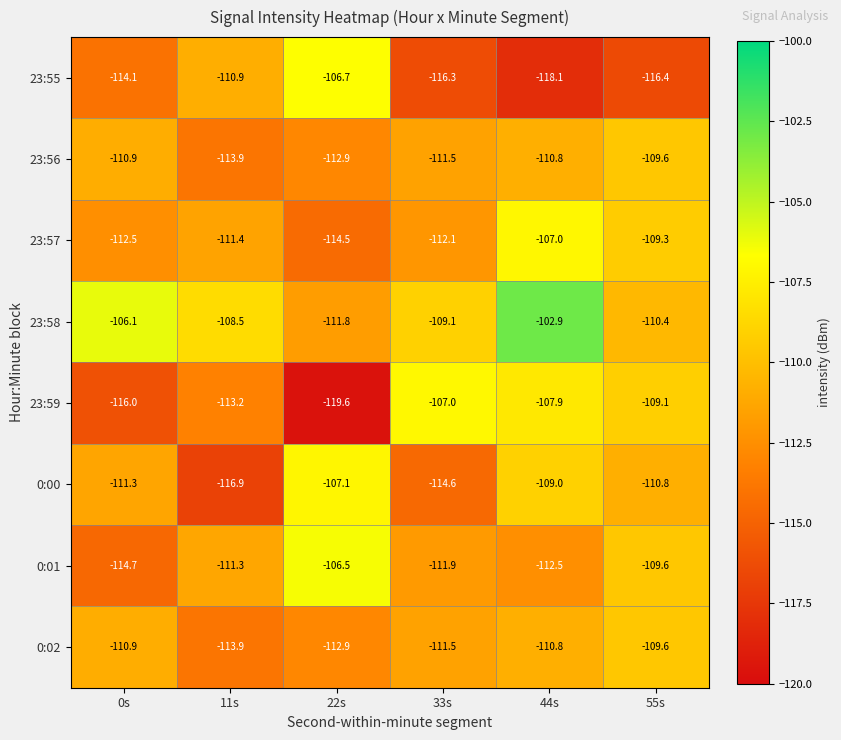

How many values in the 0:00 series exceed -110?

2